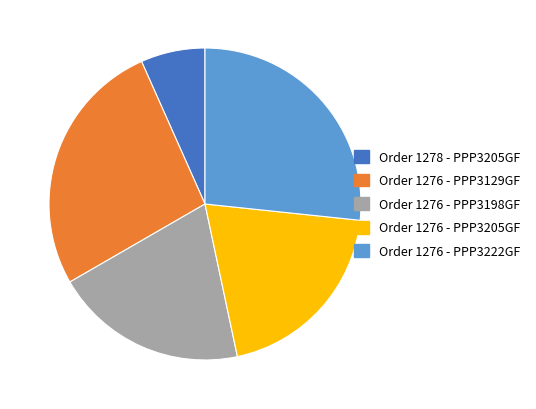

The Order 1278 - PPP3205GF slice represents 21% of the pie. True or false?

False